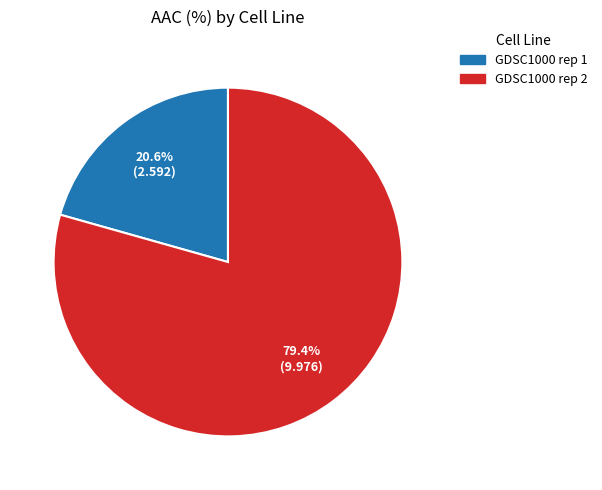

Which category has the smallest portion of the pie?

GDSC1000 rep 1